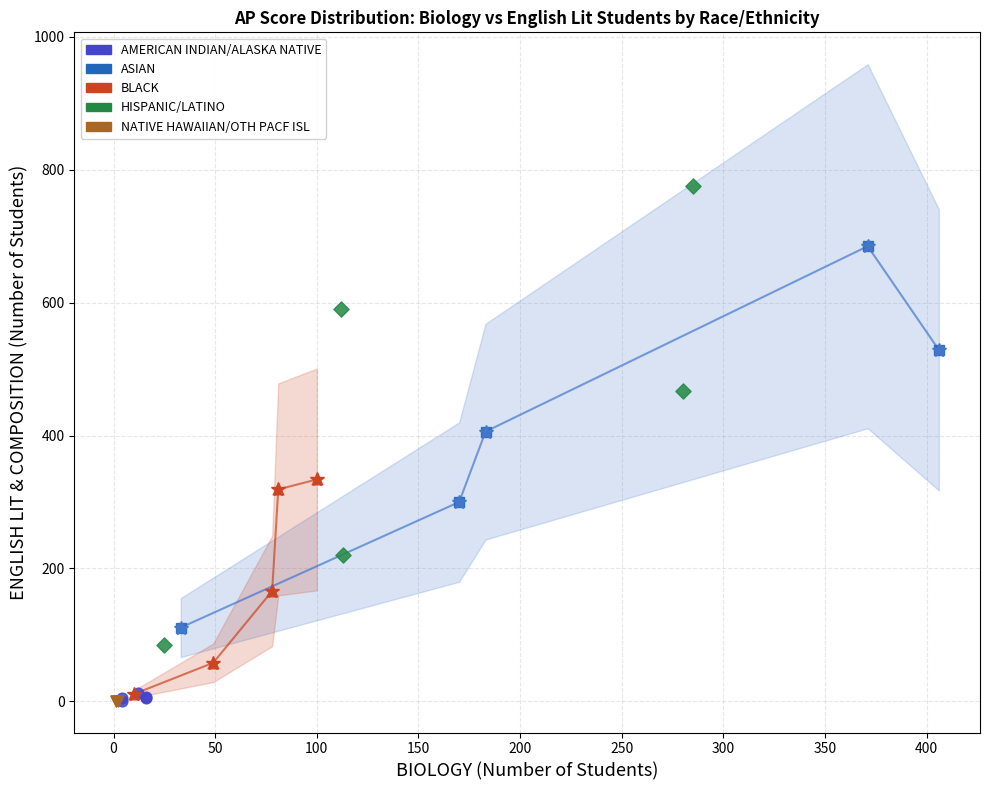

Which series contains the highest Y value?

HISPANIC/LATINO